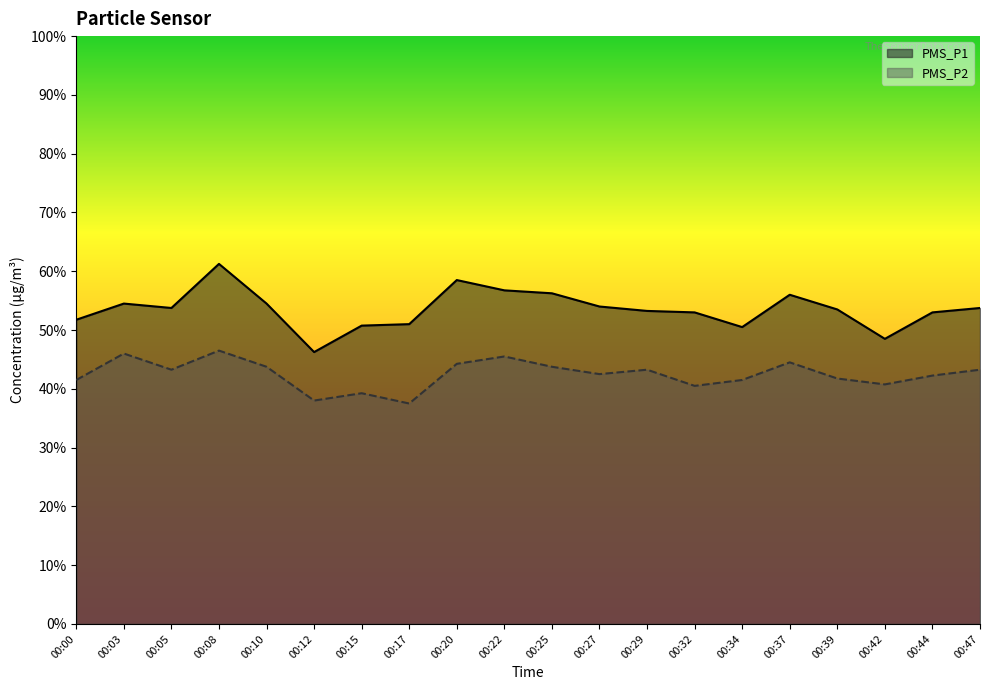

Does the chart display data point markers on the line(s)?

No